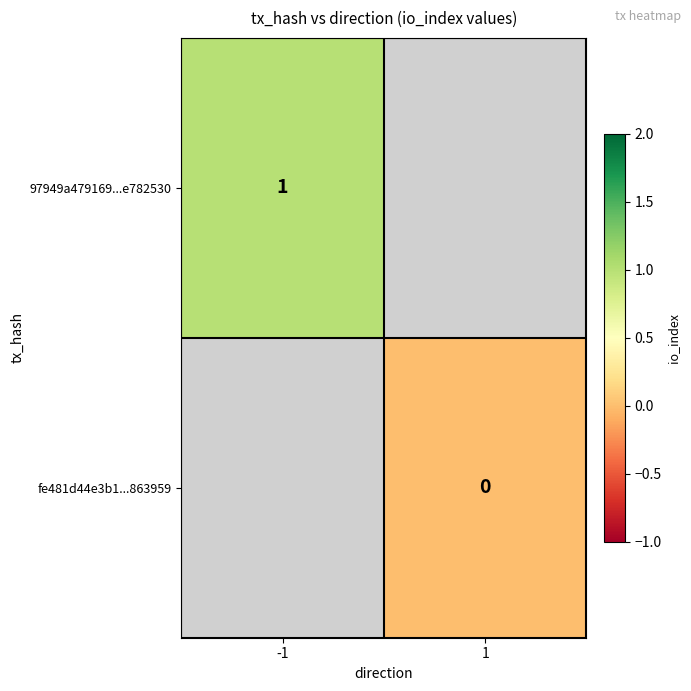

The value of 97949a479169...e782530 at -1 is 1. True or false?

True